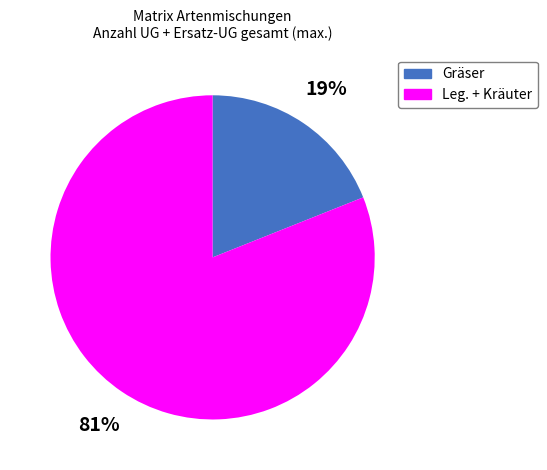

Approximately how many times larger is the value at Leg. + Kräuter compared to Gräser?

4.3